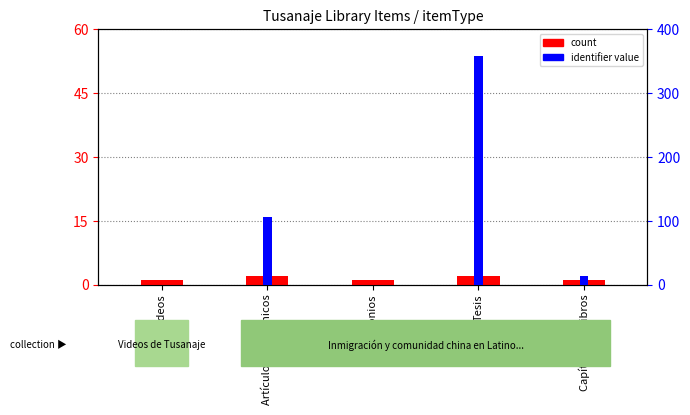

How many bars are there in total?

10